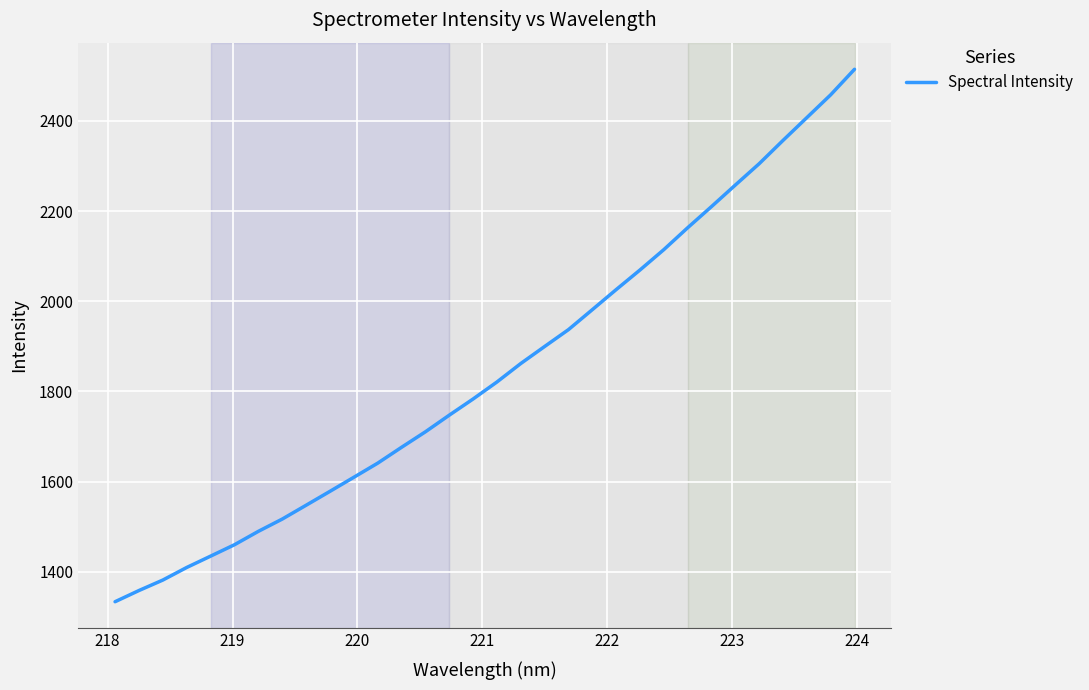

What is the smallest value displayed?

1333.3